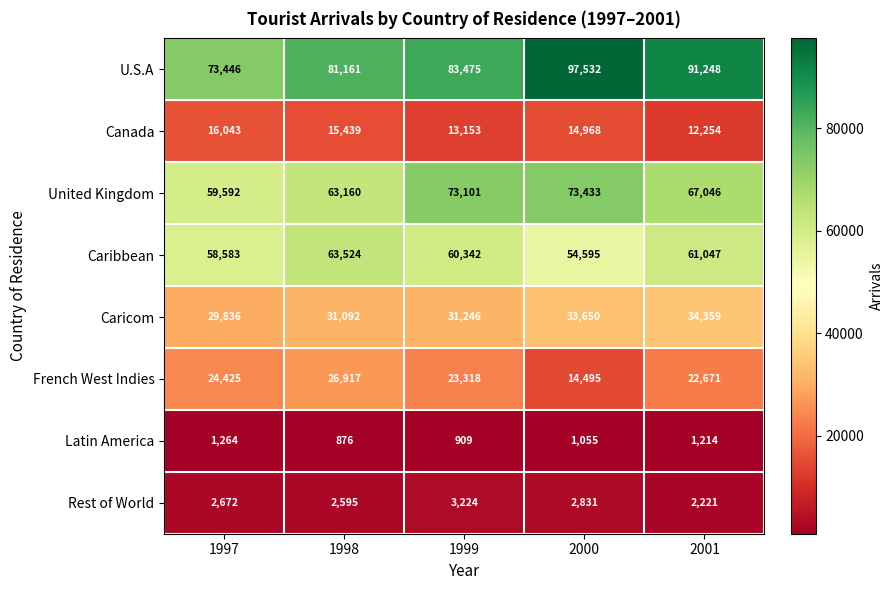

What is the average value of the Caricom series?

32037